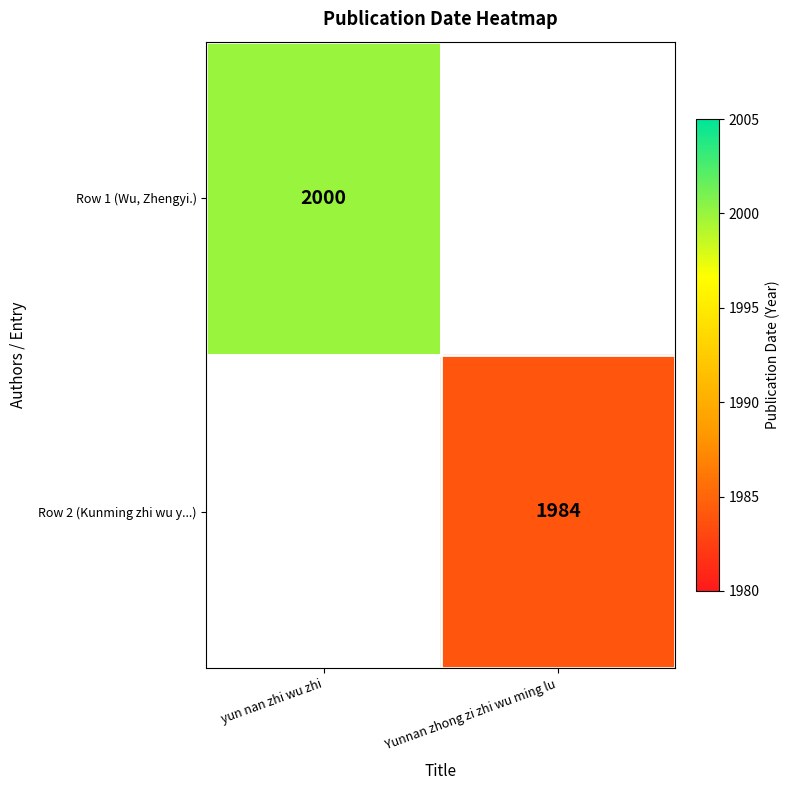

Is it true that Row 2 (Kunming zhi wu y...) equals 1025 at Yunnan zhong zi zhi wu ming lu?

False